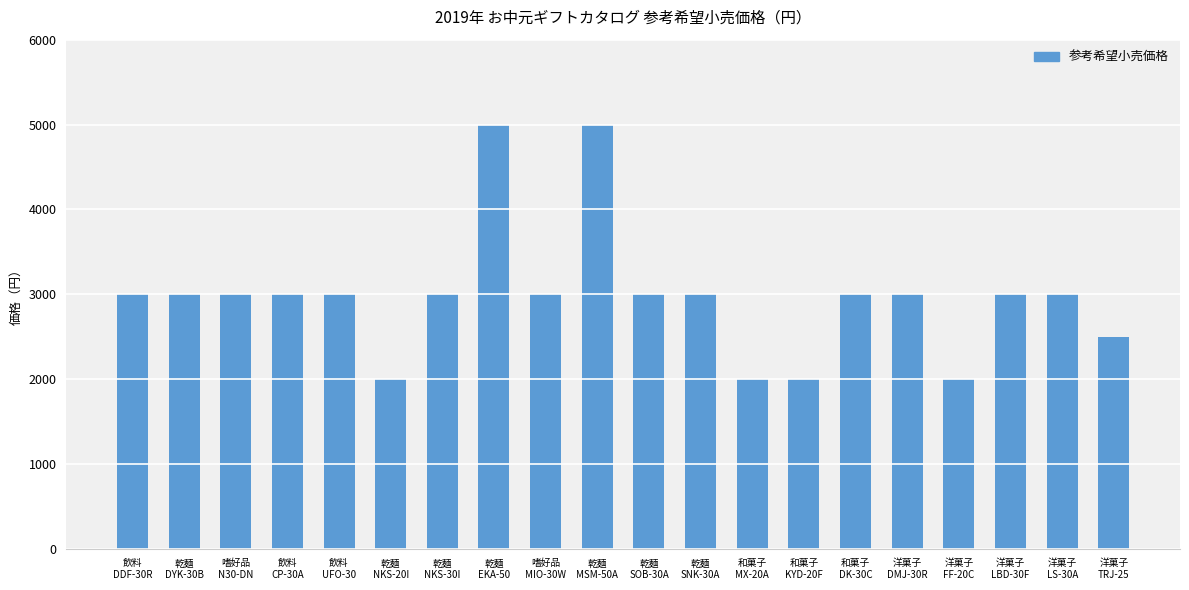

Is it true that the value at 飲料
DDF-30R is 4362?

False